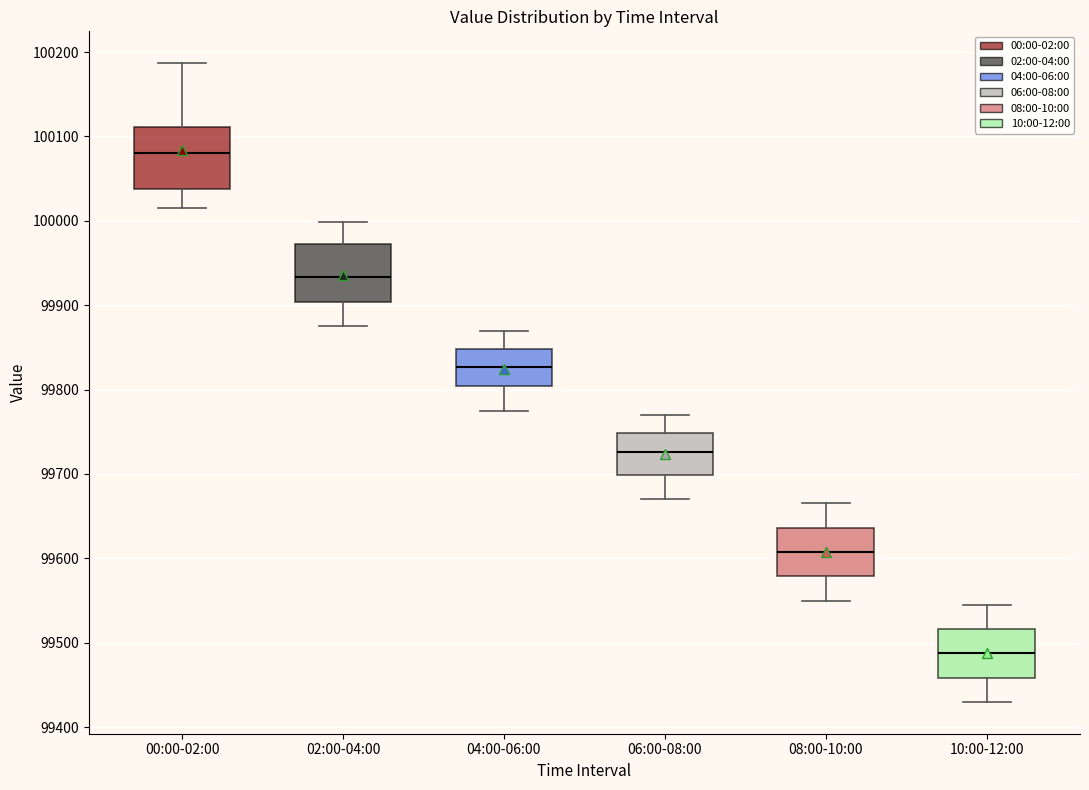

Where is the upper edge of the box for 02:00-04:00 on the y-axis? The values are not printed on the chart, so give them approximately, as read against the axis.

99970